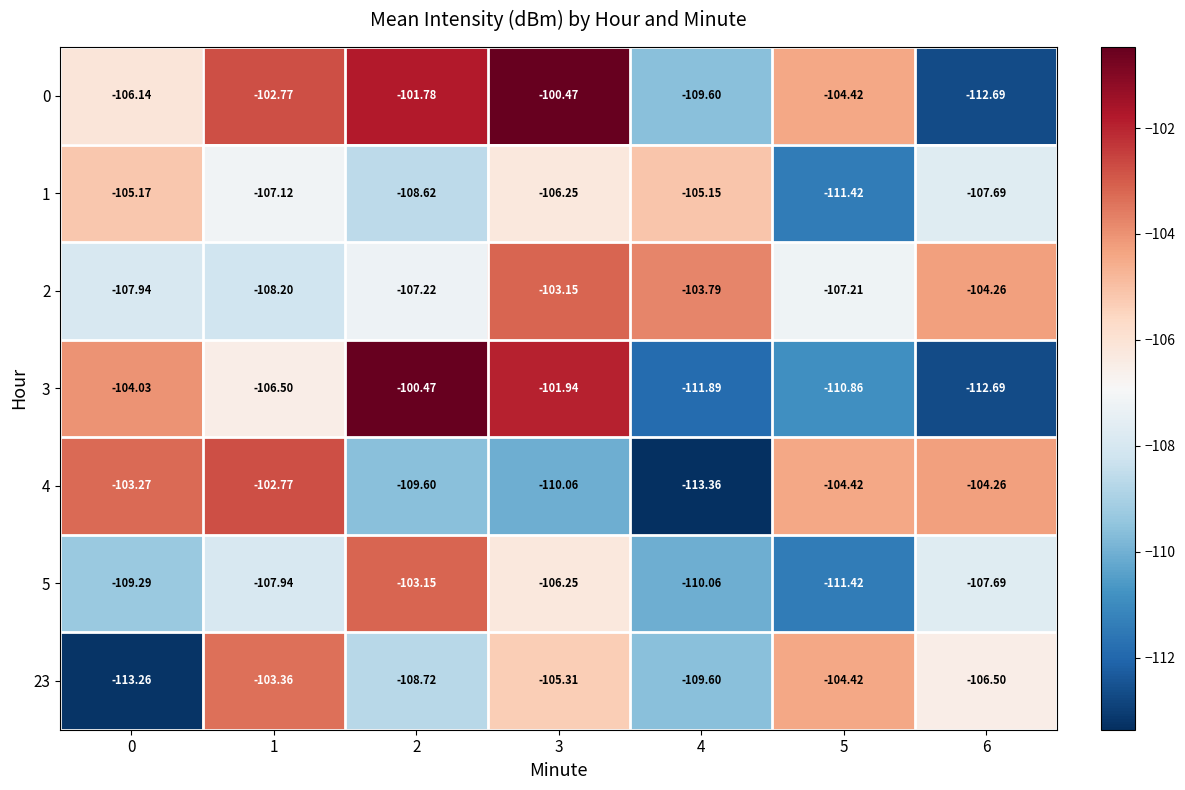

Is the value of 23 at 1 greater than the value of 4 at 3?

Yes